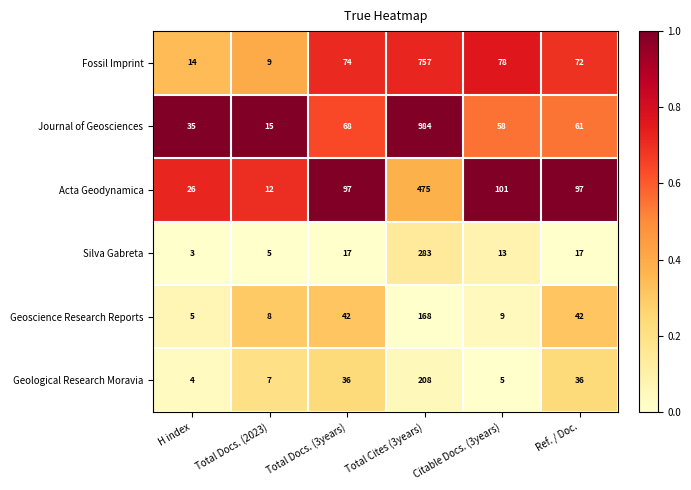

Where does the Journal of Geosciences series first go above 61?

Total Docs. (3years)